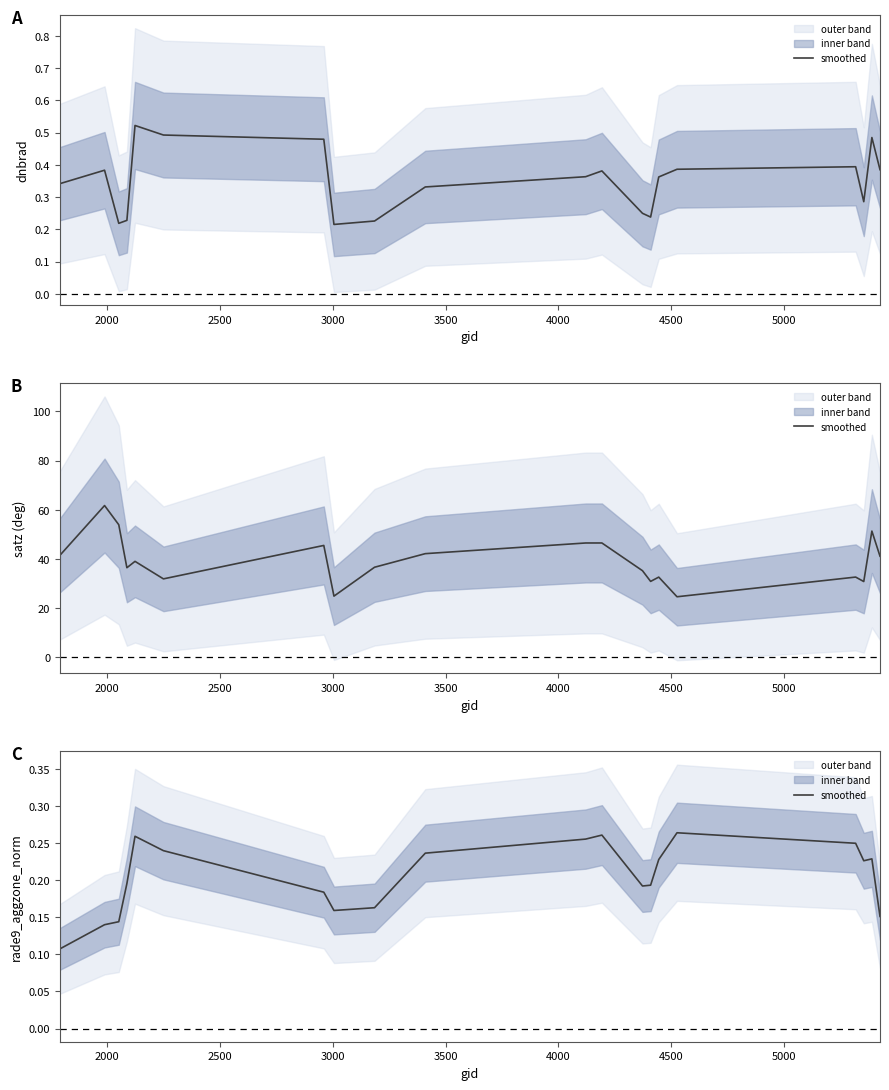

What is the smallest value displayed?

0.1